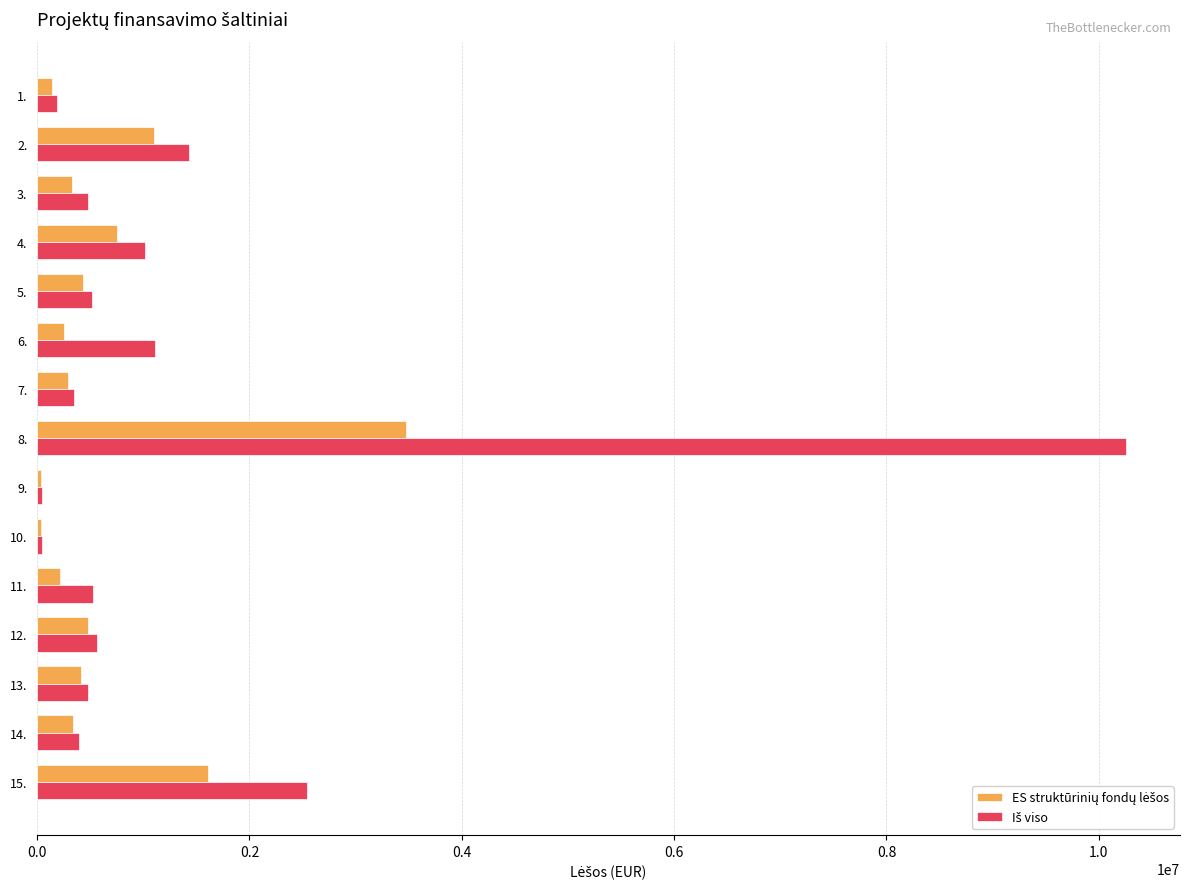

At which category is the sum across all series the highest?

8.